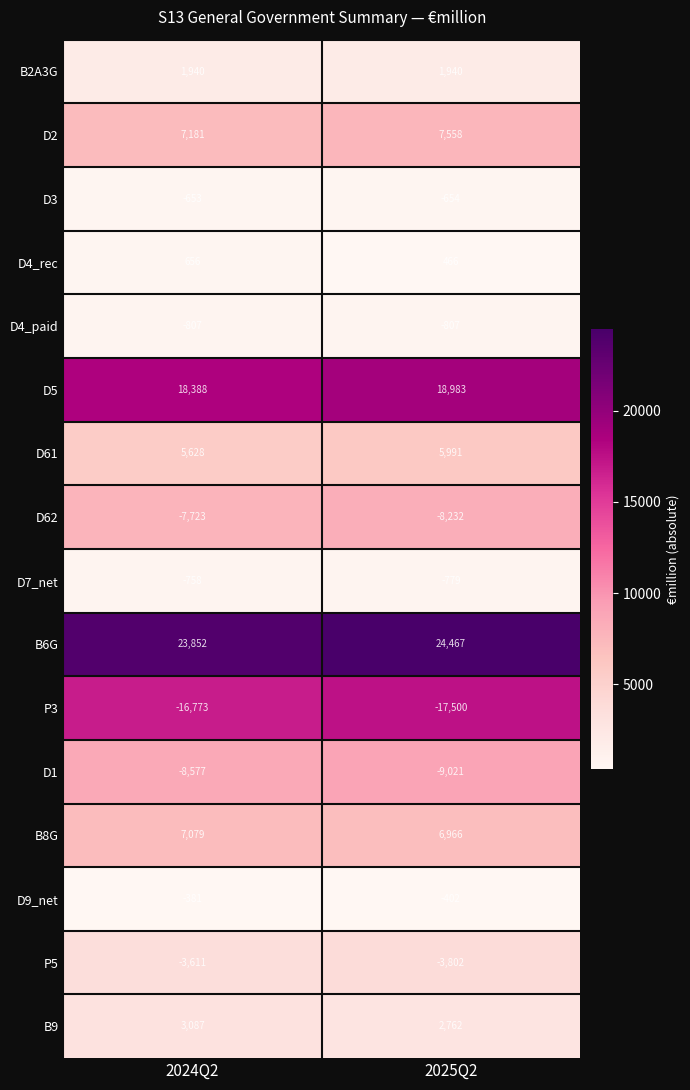

Count the number of categories in the chart.

2